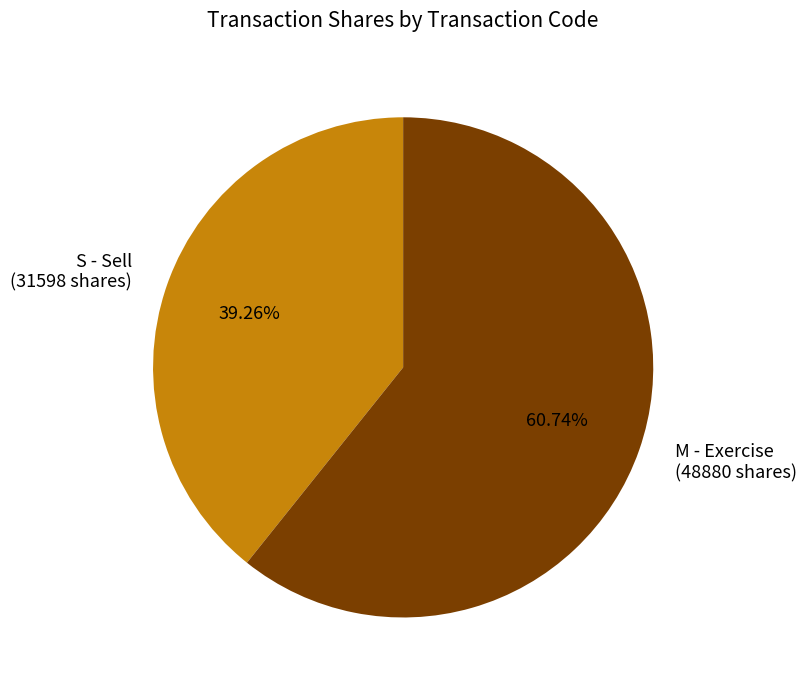

What is the smallest slice in the pie chart?

S - Sell (31598 shares)